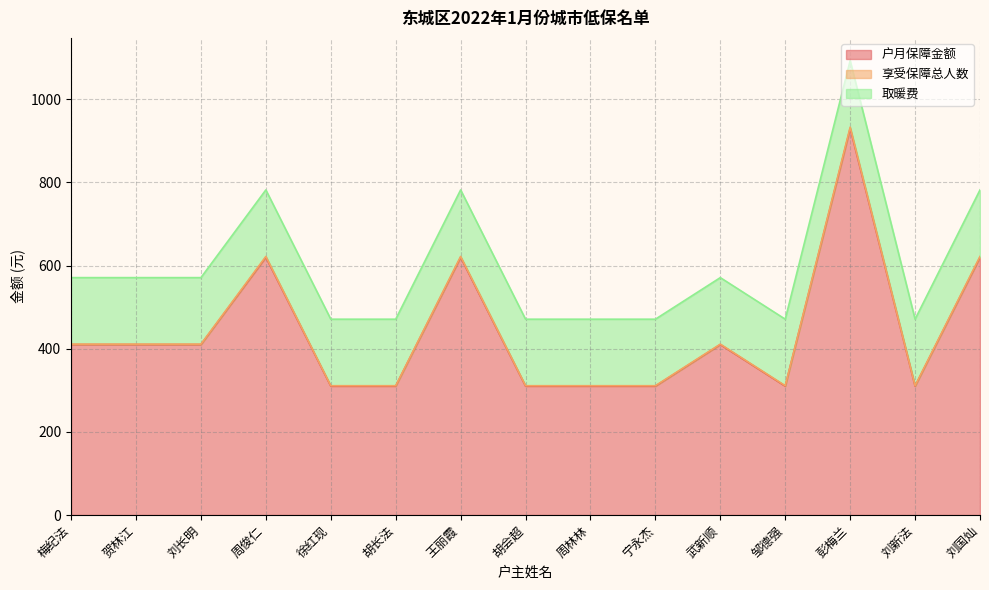

Which series has the widest spread of values?

户月保障金额